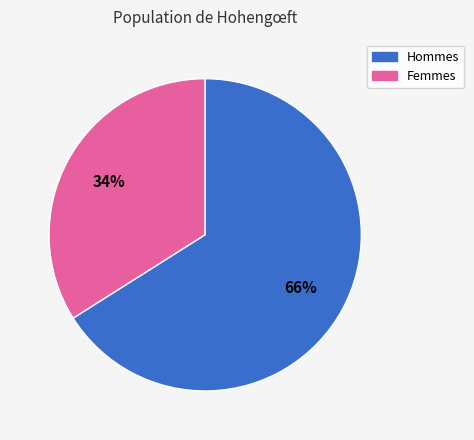

Does any single category account for the majority?

Yes